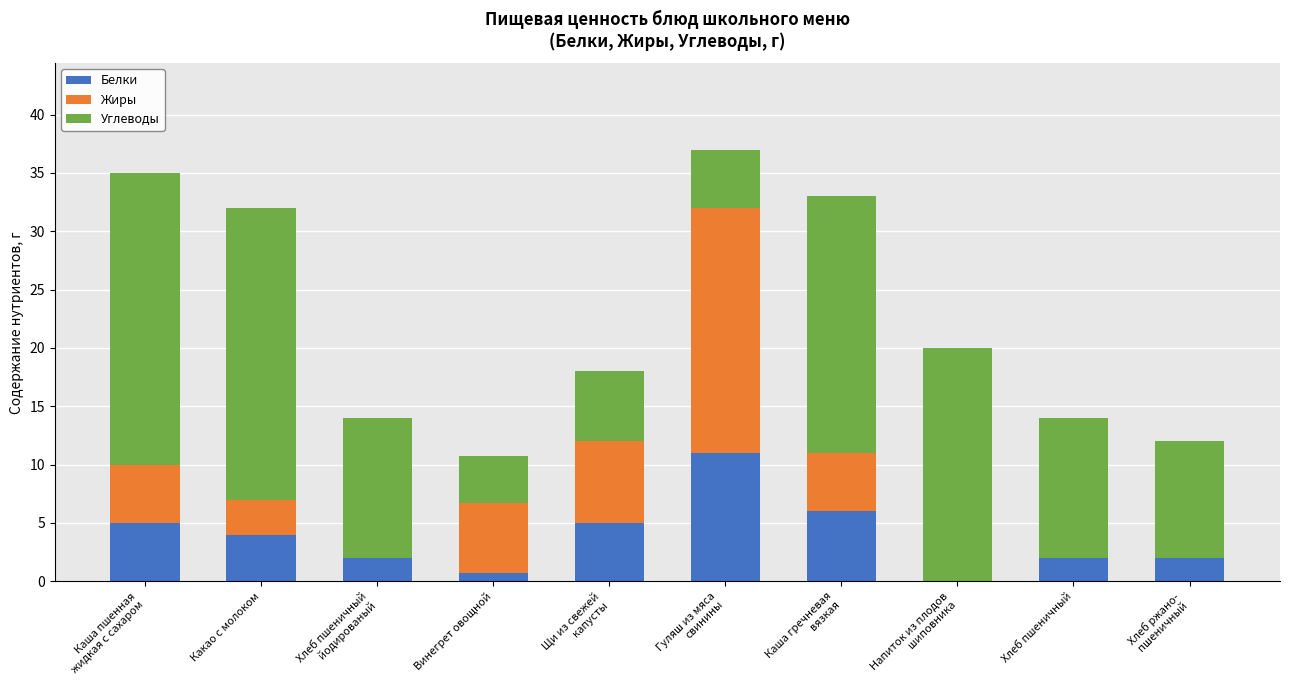

Are the bars horizontal?

No